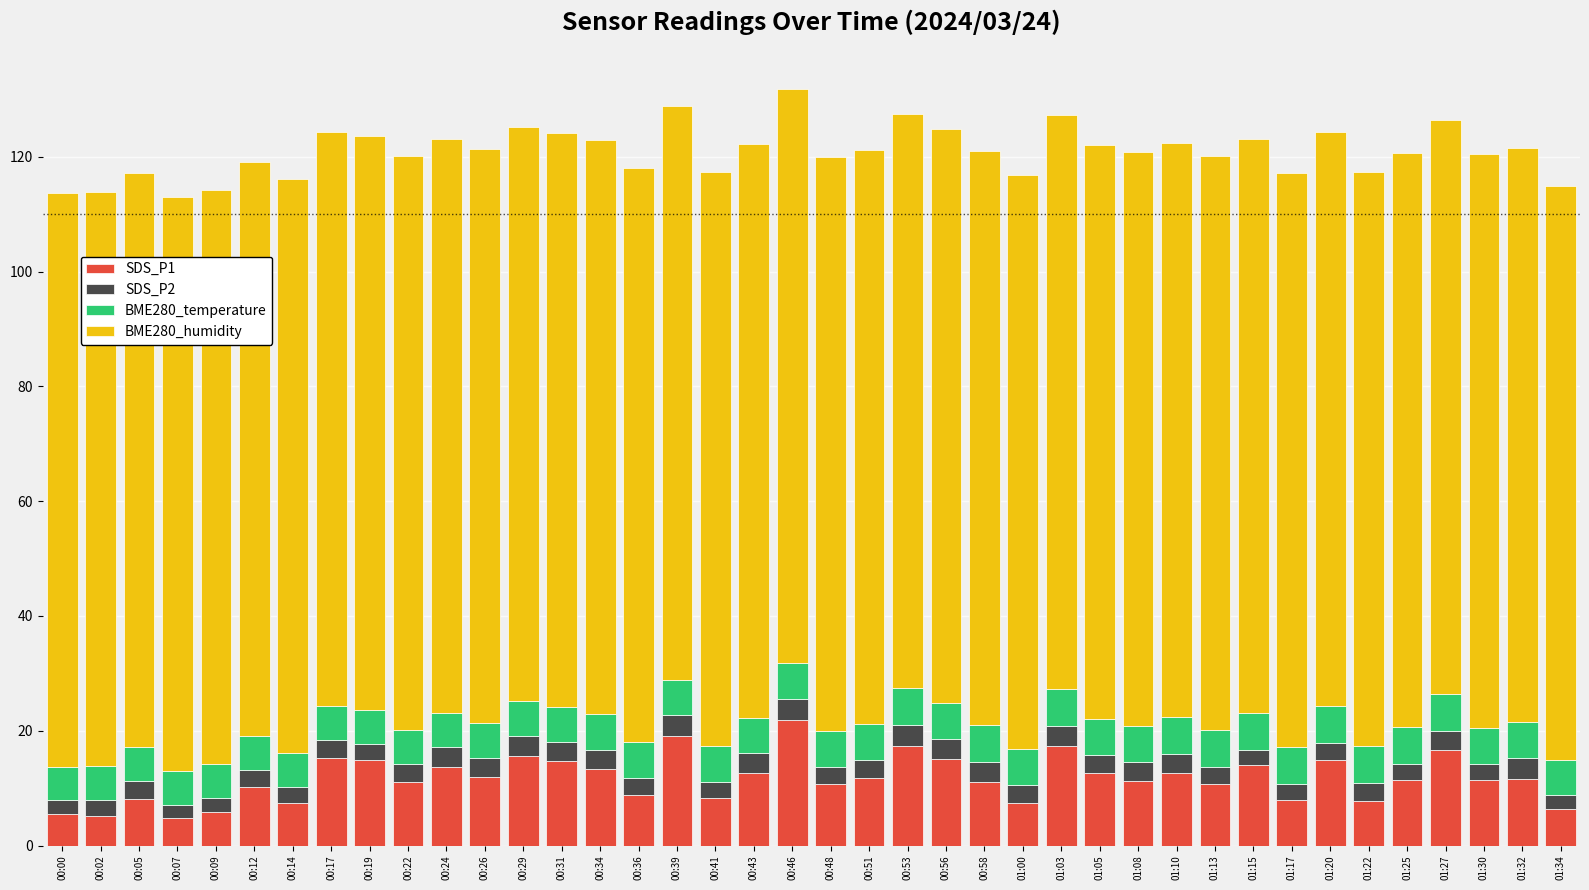

What is the total value across all series at 00:53?

127.4